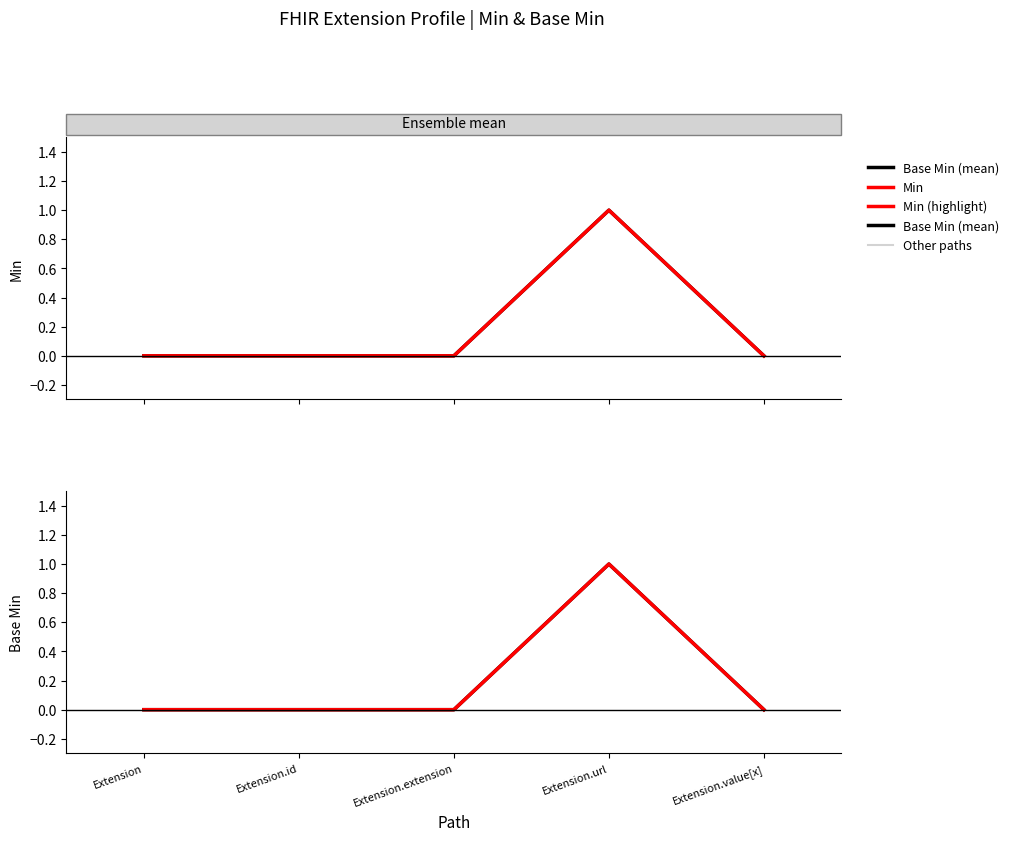

Which has a higher value, Extension.url or Extension.value[x]?

Extension.url